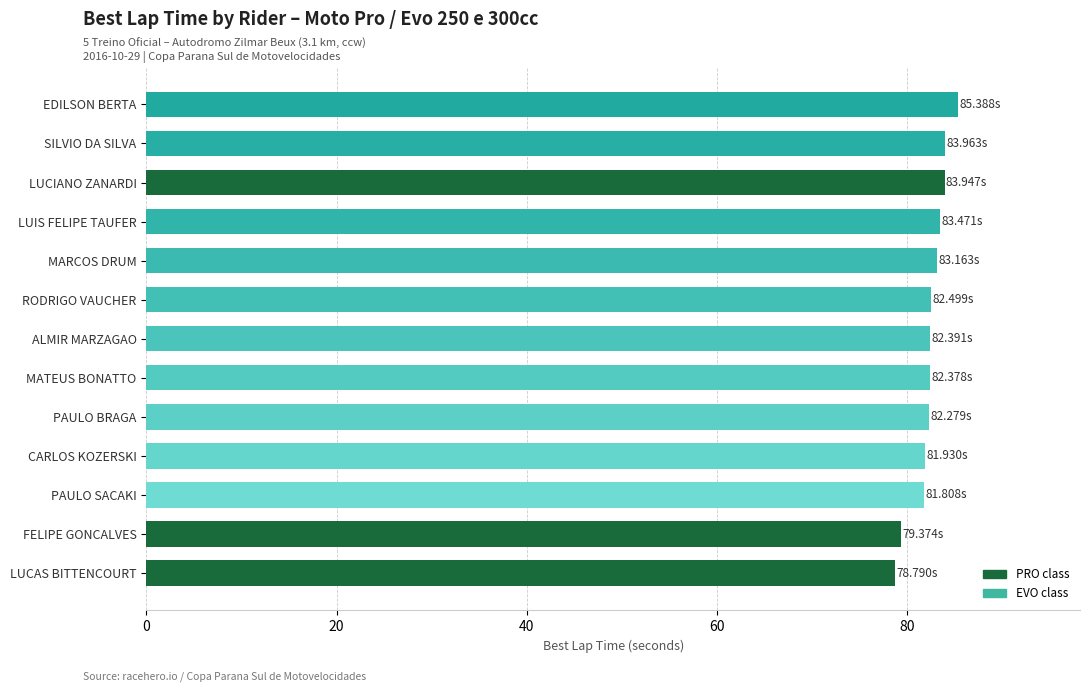

What is the sum of the values at PAULO BRAGA and LUCAS BITTENCOURT?

161.1